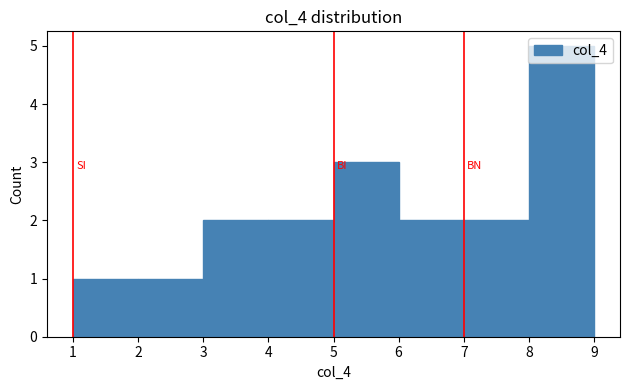

Reading left to right, list every bar in this chart as the range it spans on the x-axis followed by its height. The values are not printed on the chart, so give them approximately, as read against the axis.

1 to 2: 1
2 to 3: 1
3 to 4: 2
4 to 5: 2
5 to 6: 3
6 to 7: 2
7 to 8: 2
8 to 9: 5